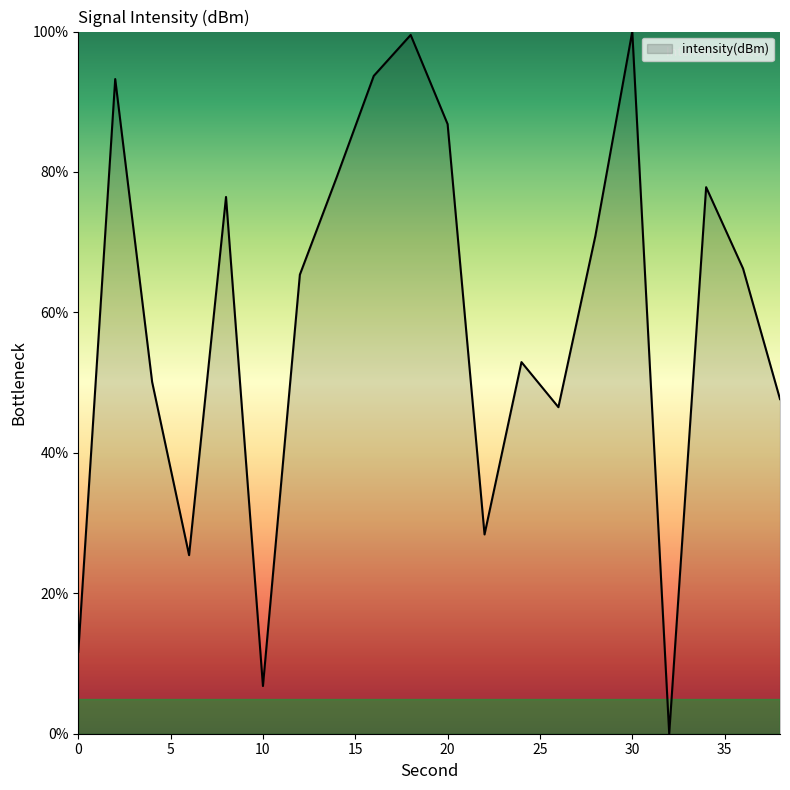

How many interior local peaks (higher than both neighbors) does the data have?

6